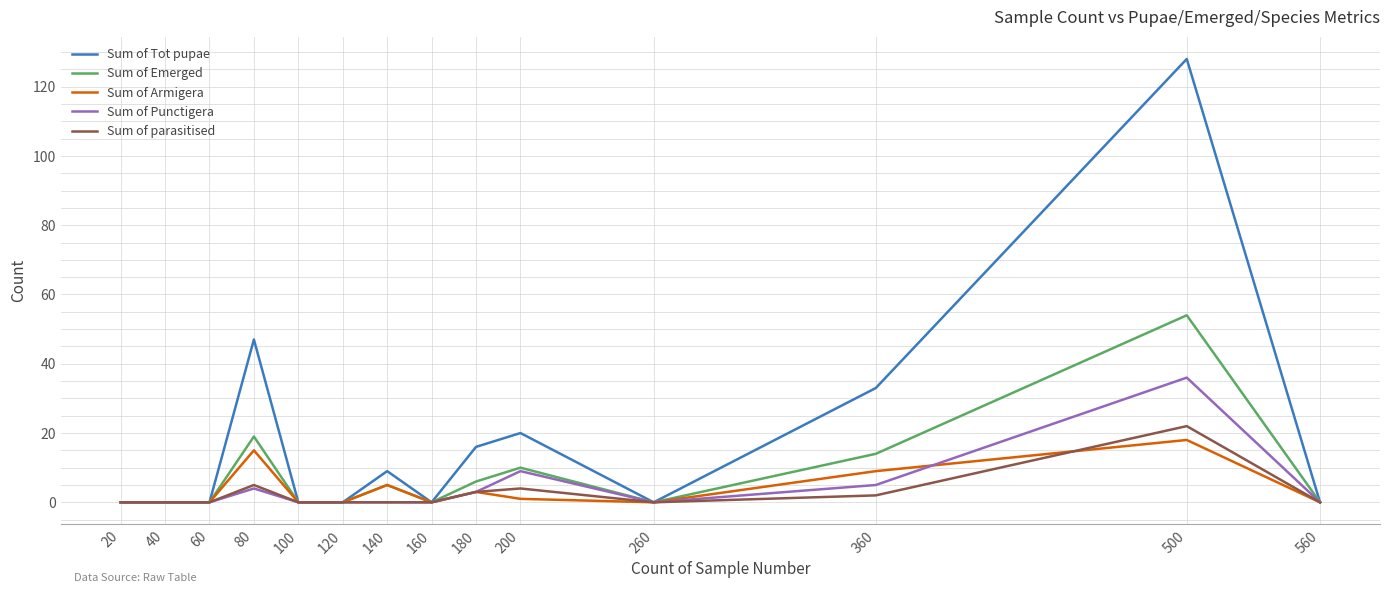

True or false: Sum of Tot pupae has a value of 0 at 20.

True